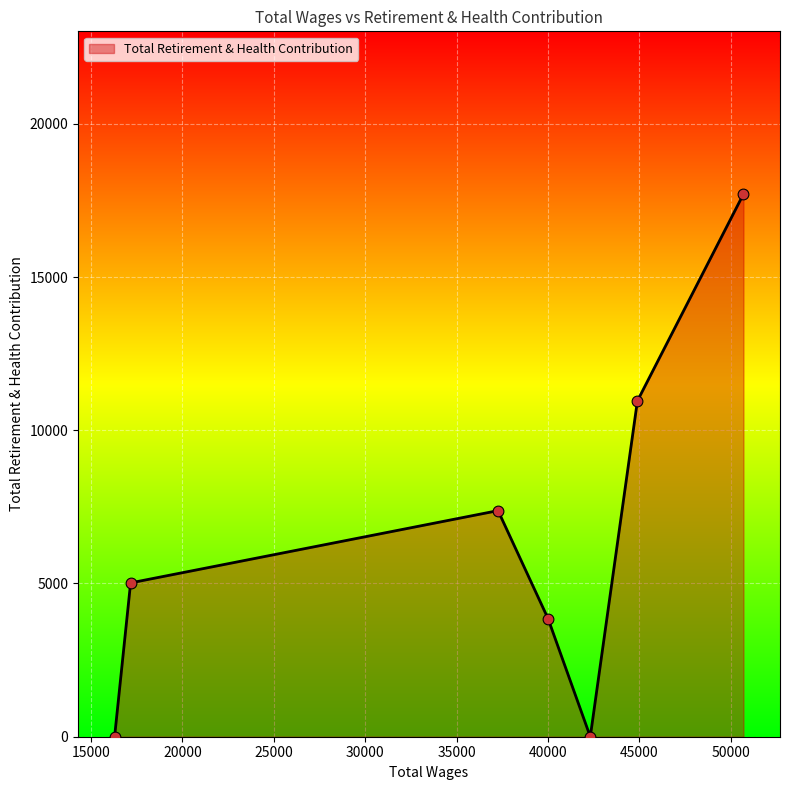

How many interior local peaks (higher than both neighbors) does the data have?

1